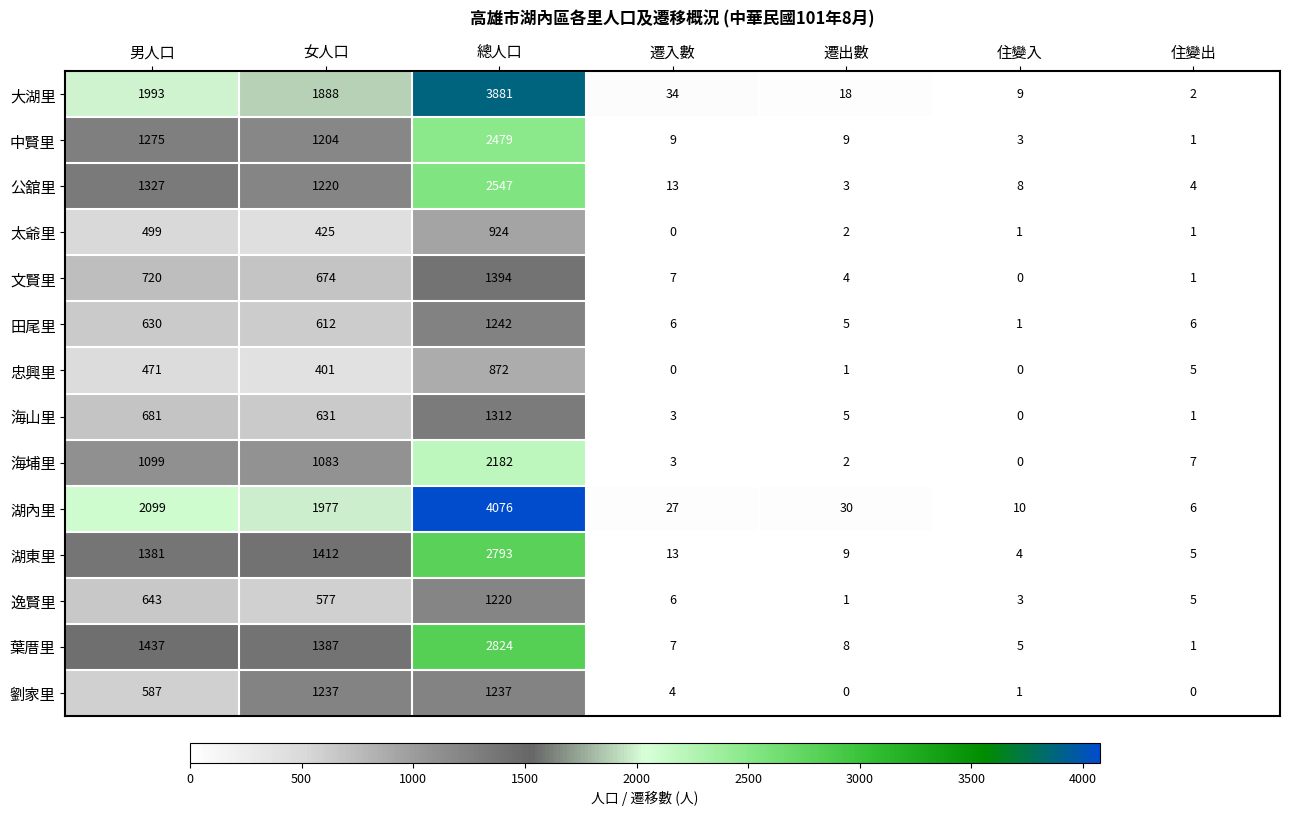

What is the difference between the highest and lowest values at 總人口?

3204